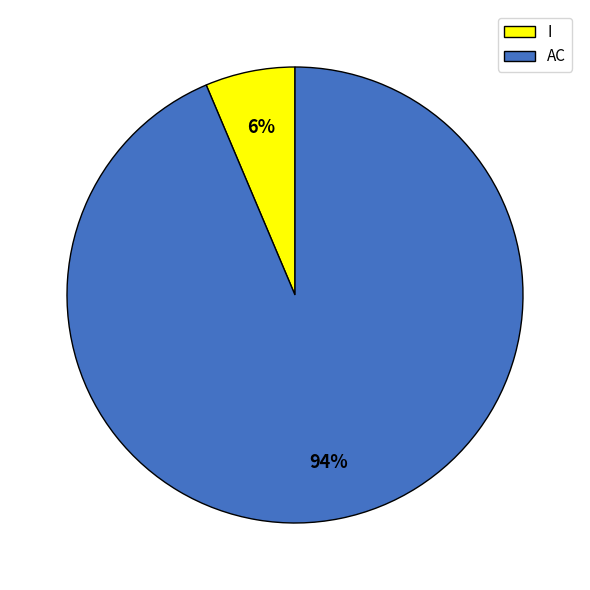

Which slice is the smallest?

I